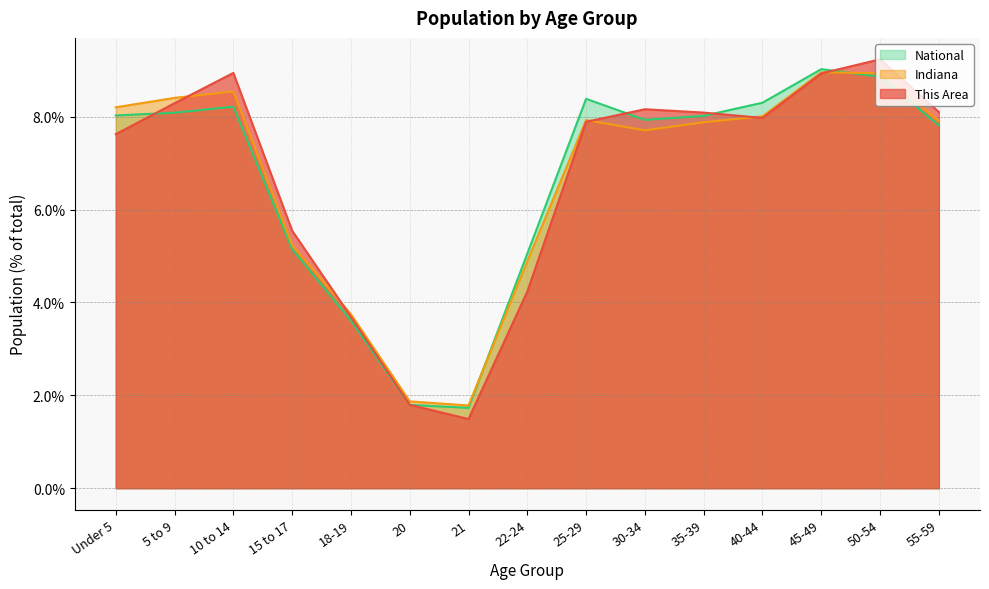

Which label corresponds to the smallest value in the chart?

21